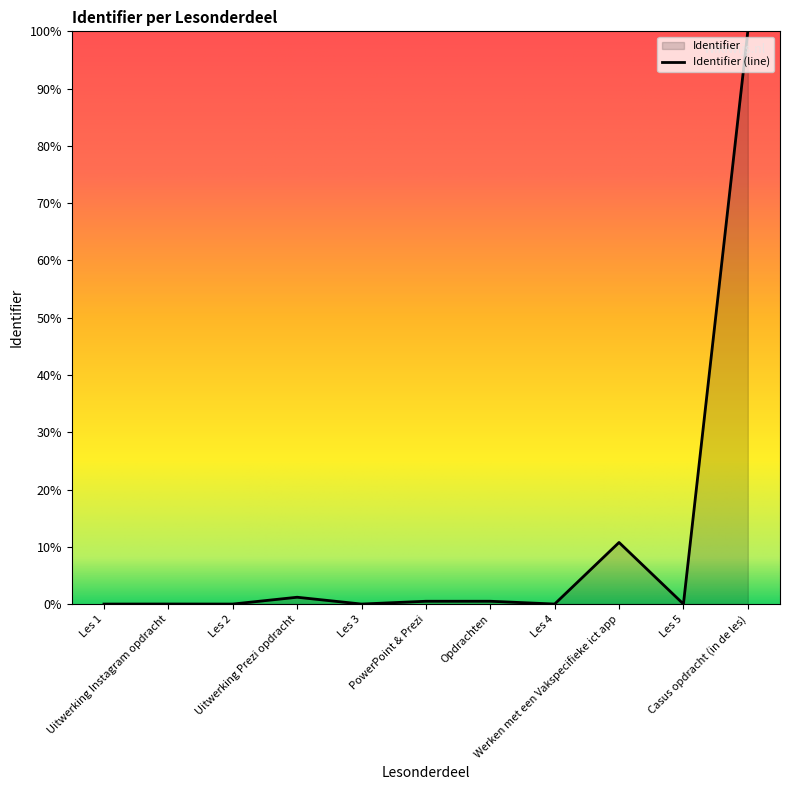

Reading left to right, what are all the values shown in this chart?

0.0	0.0	0.0	1.2	0.0	0.5	0.5	0.0	10.8	0.0	100.0